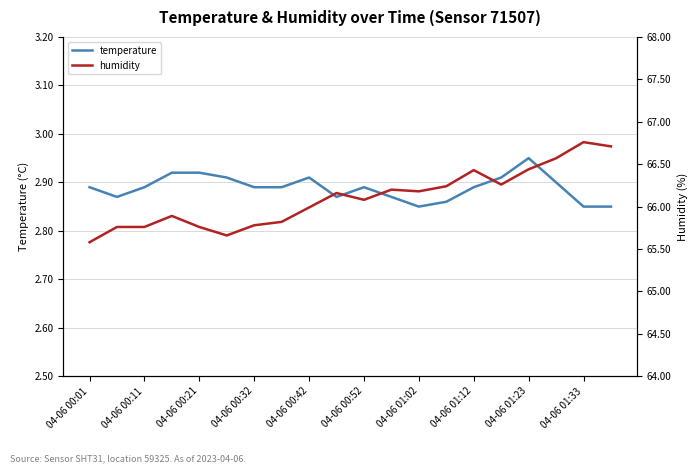

True or false: temperature and humidity intersect in this chart.

False